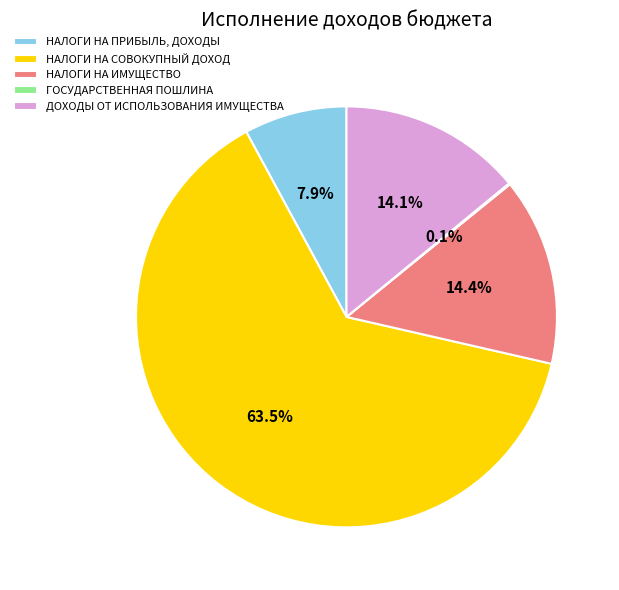

Does НАЛОГИ НА СОВОКУПНЫЙ ДОХОД represent more than half of the total?

Yes